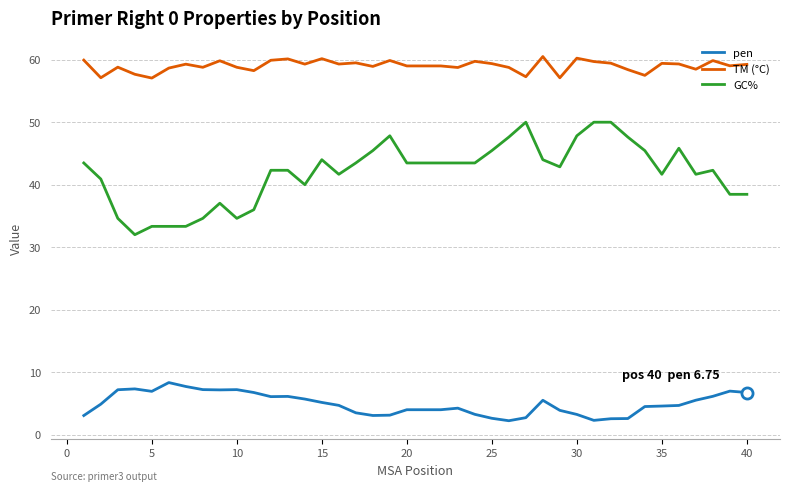

Rank the series by their maximum value, from lowest to highest.

pen, GC%, TM (°C)